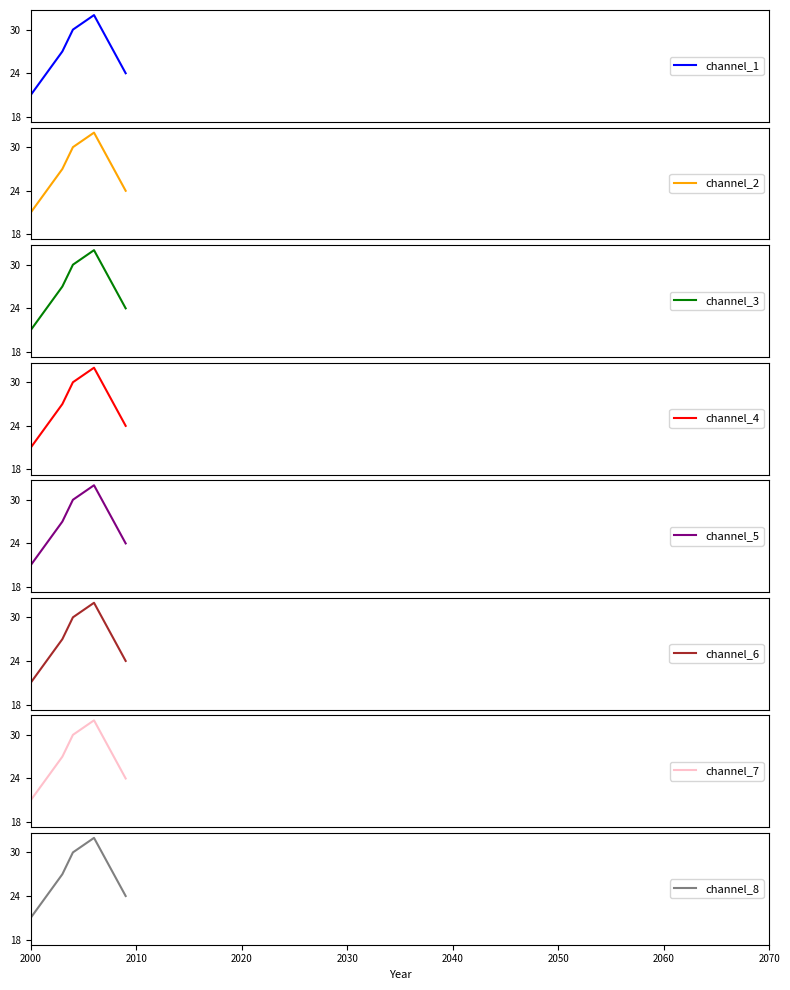

What is the average value?

26